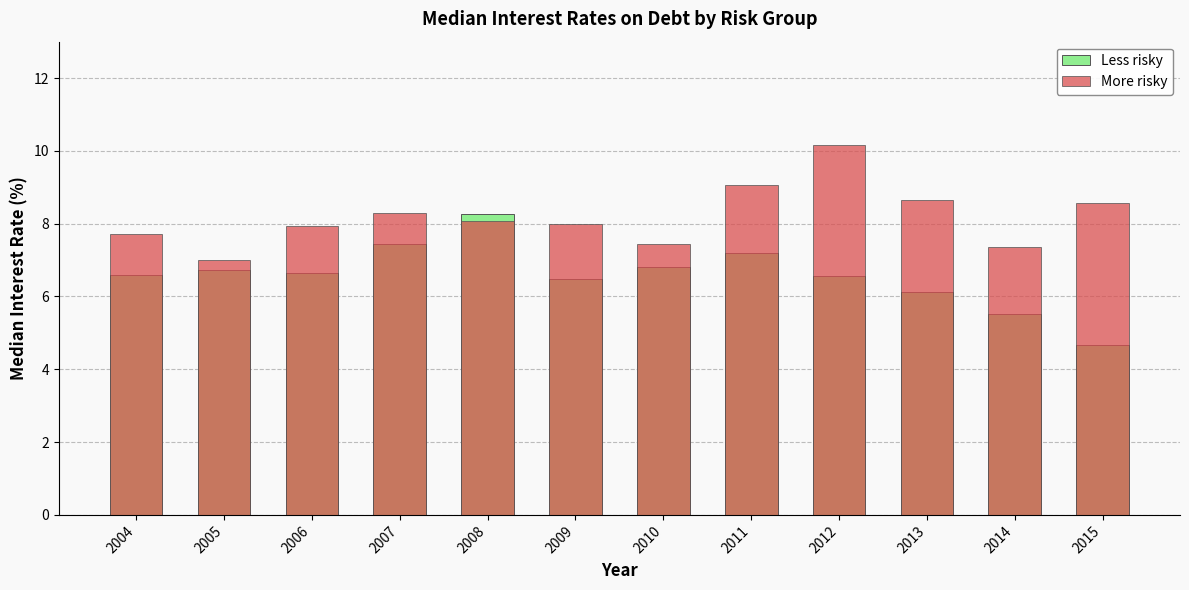

What is the value of the More risky bar at the 6th from the left?

8.0